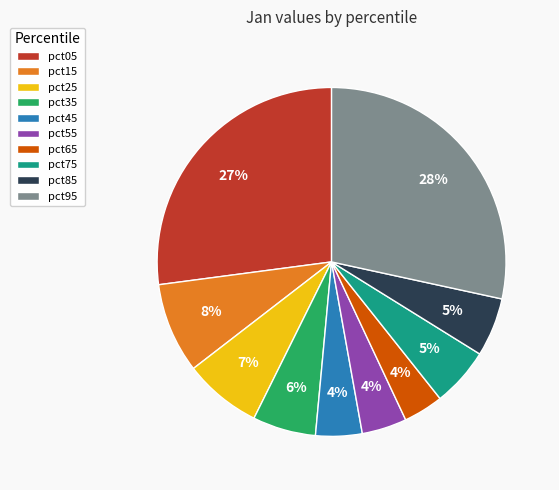

Between pct15 and pct05, which is larger?

pct05